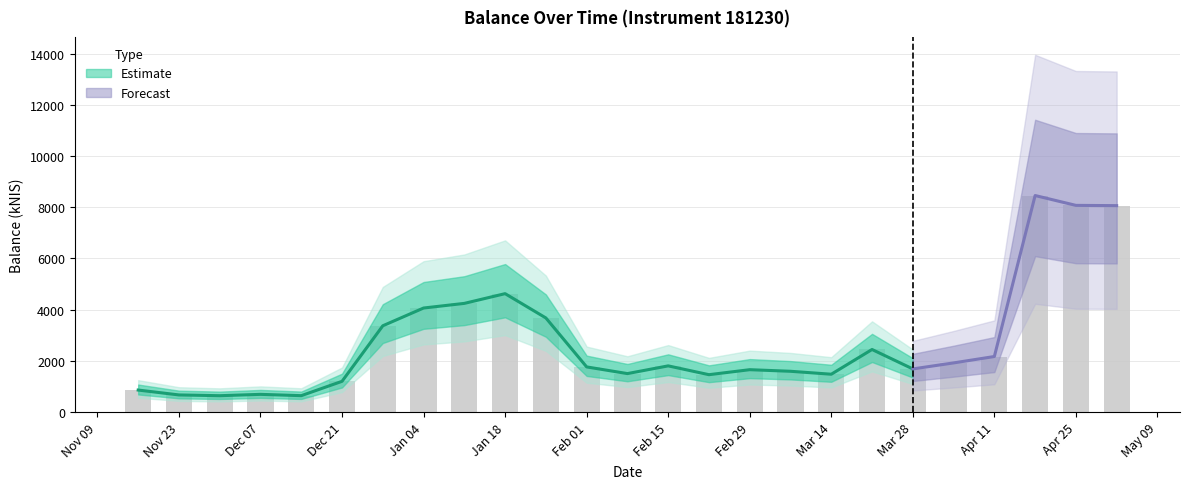

What is the difference between the second highest and minimum values?

7436.1